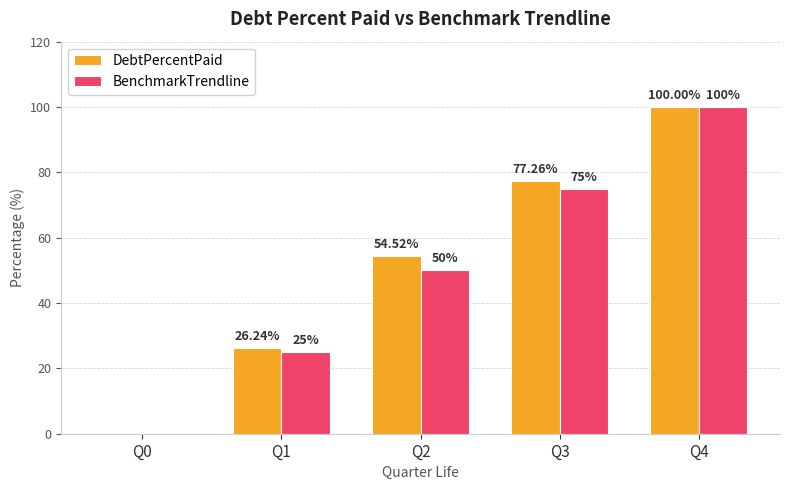

At which category is the sum across all series the highest?

Q4